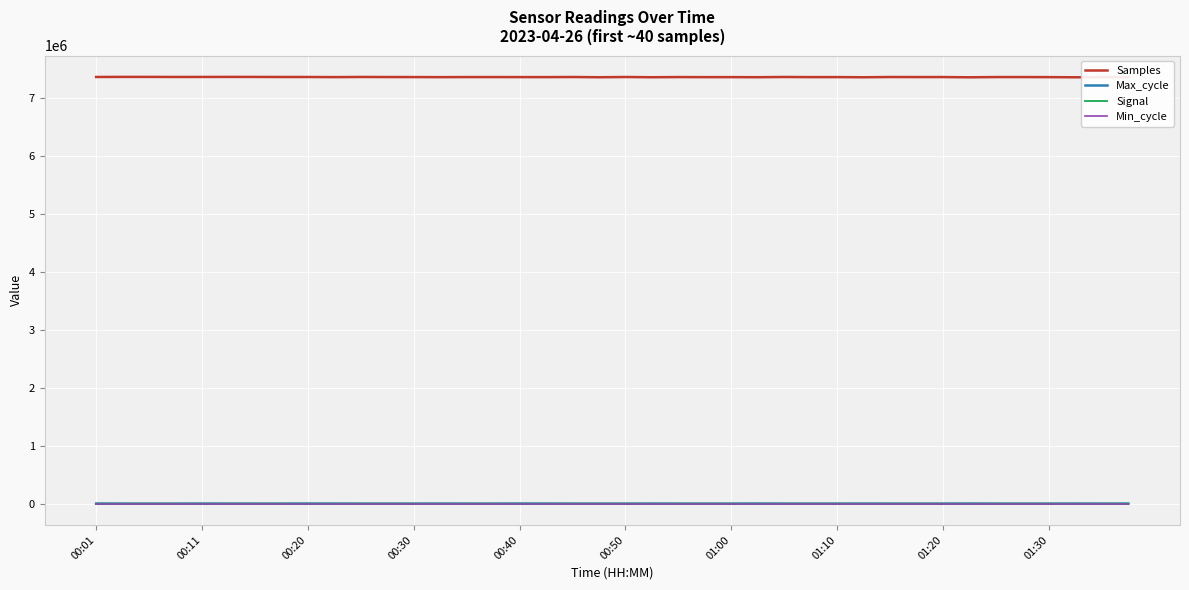

What are all the series names shown in the legend?

Samples, Max_cycle, Signal, Min_cycle